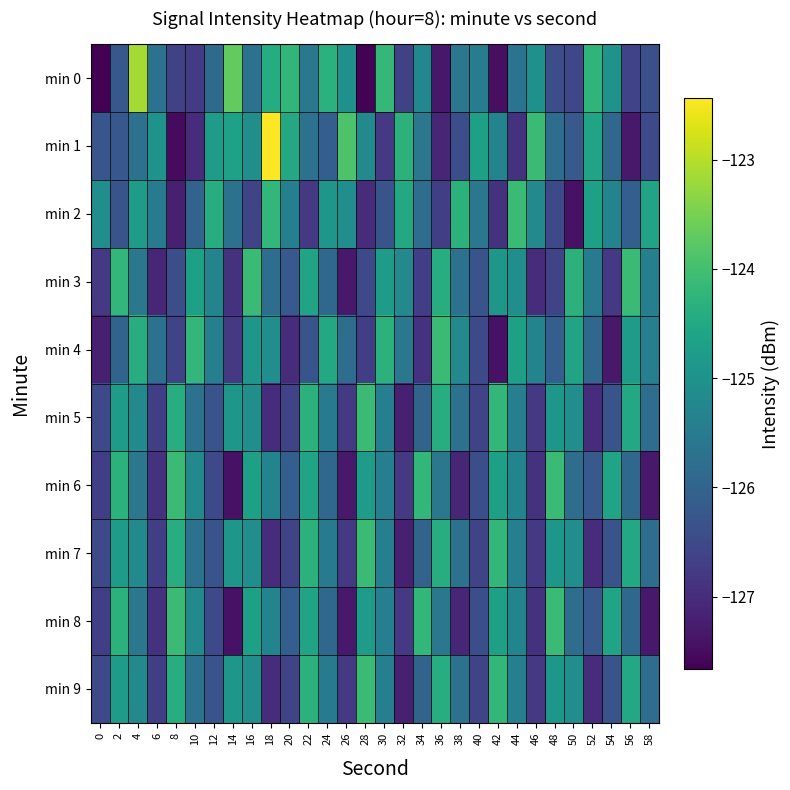

List the series in order of their peak value, highest first.

min 1, min 0, min 2, min 3, min 4, min 5, min 6, min 7, min 8, min 9